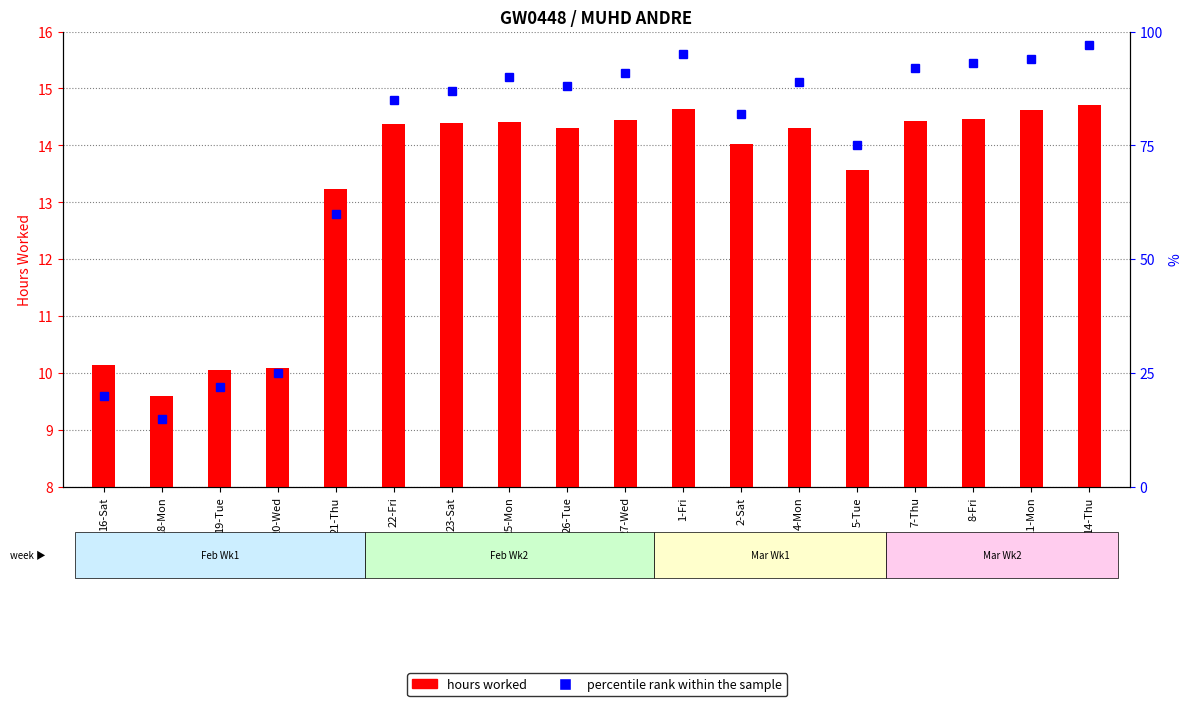

How many categories are shown in the chart?

18